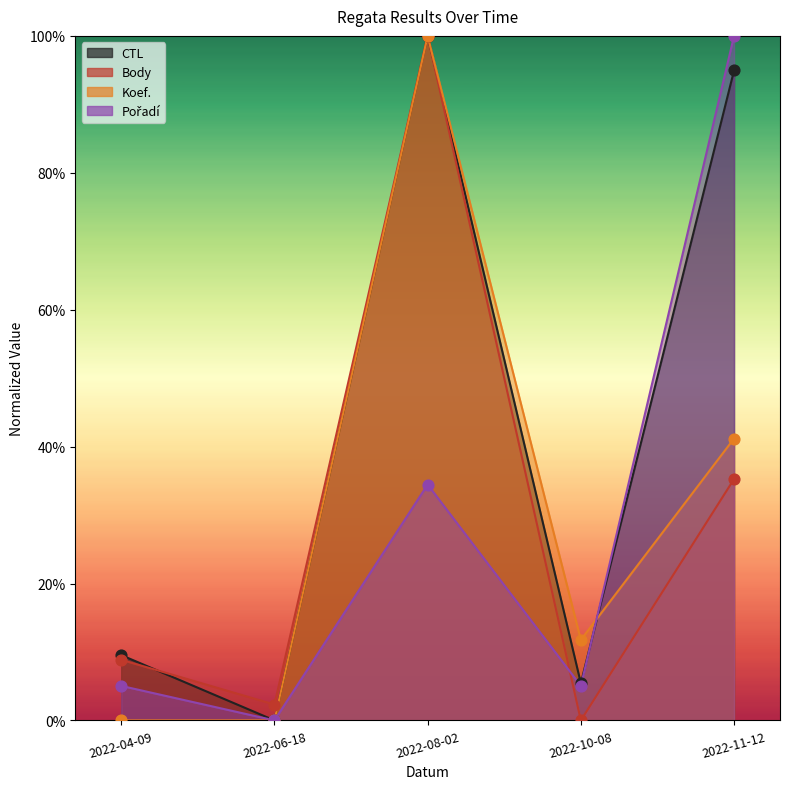

Which series has the largest total across all categories?

CTL